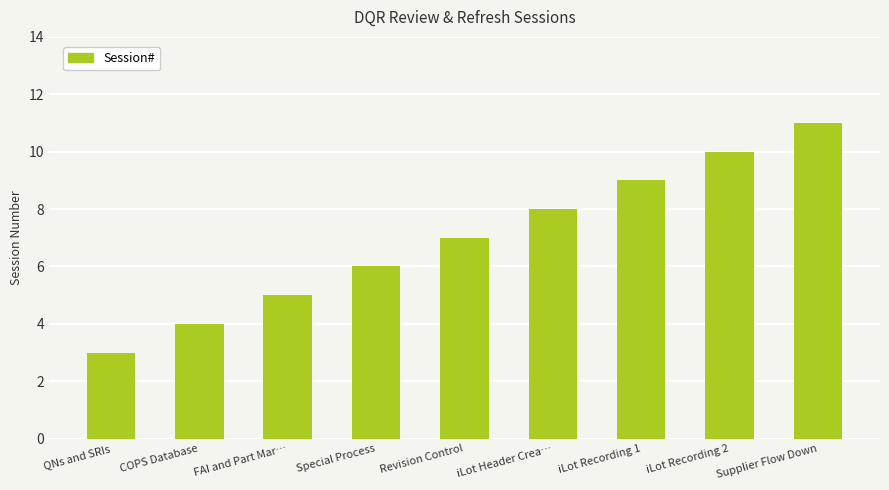

What is the greatest value displayed?

11